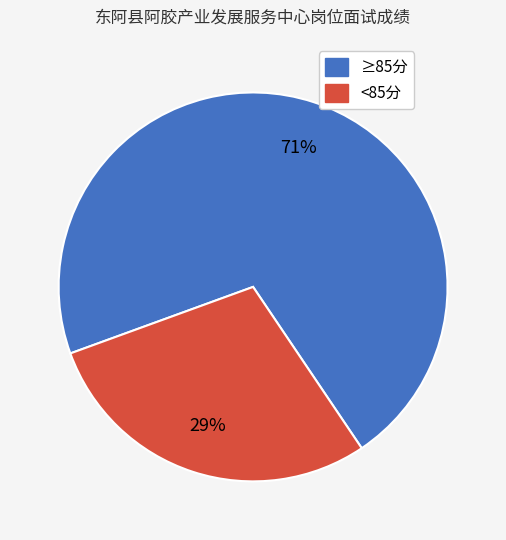

Is there a majority slice in this chart?

Yes